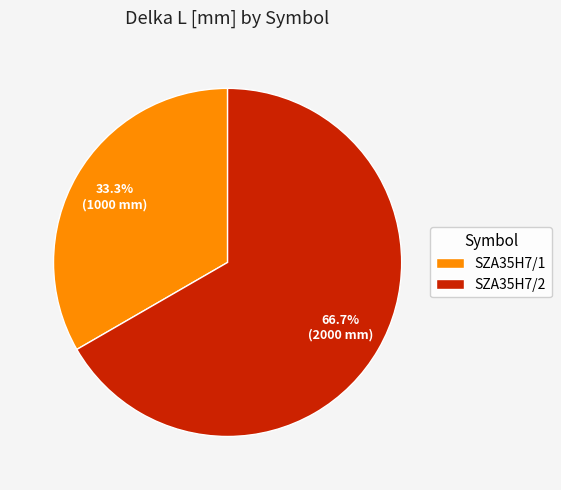

Which slice is the smallest?

SZA35H7/1